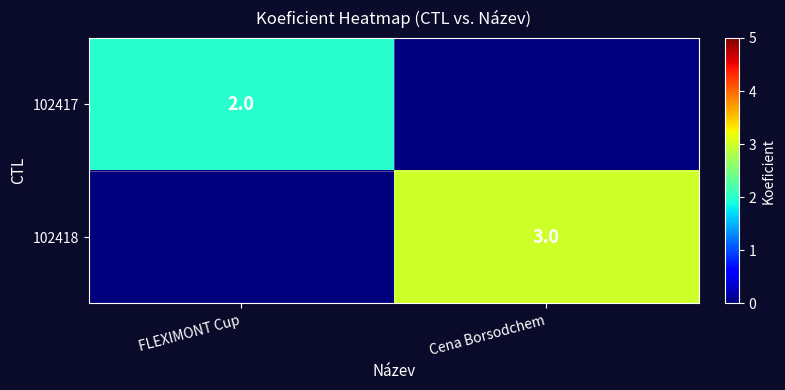

The value of 102418 at Cena Borsodchem is 5. True or false?

False